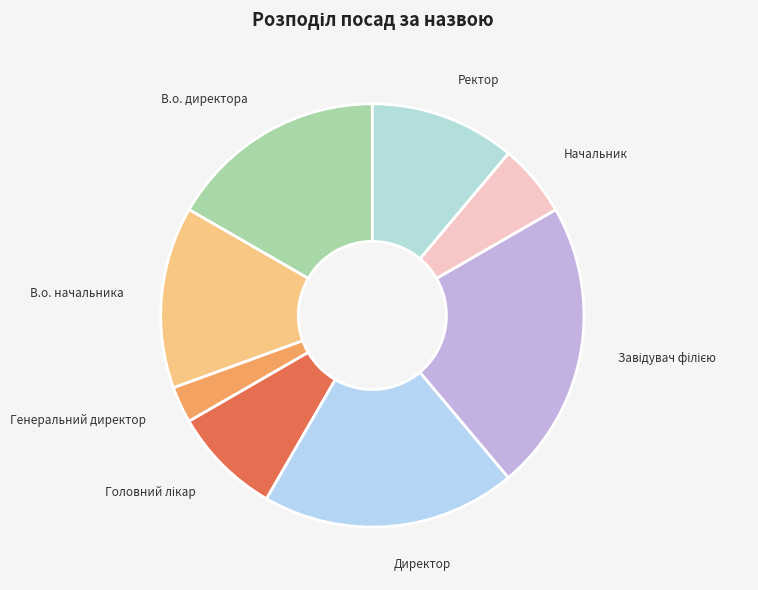

Does Начальник account for over 50% of the chart?

No